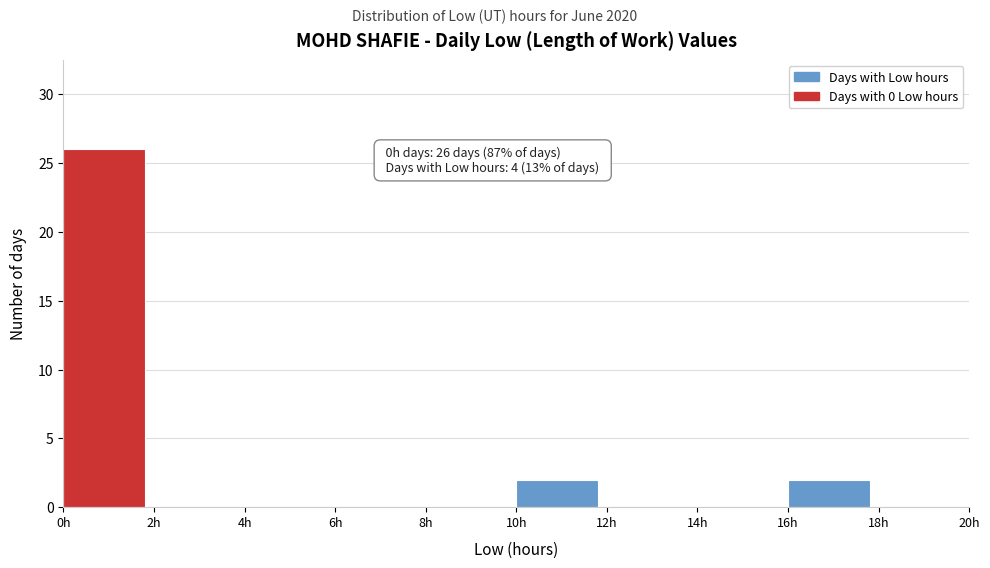

Over which range of the x-axis is the bar tallest?

0 to 2